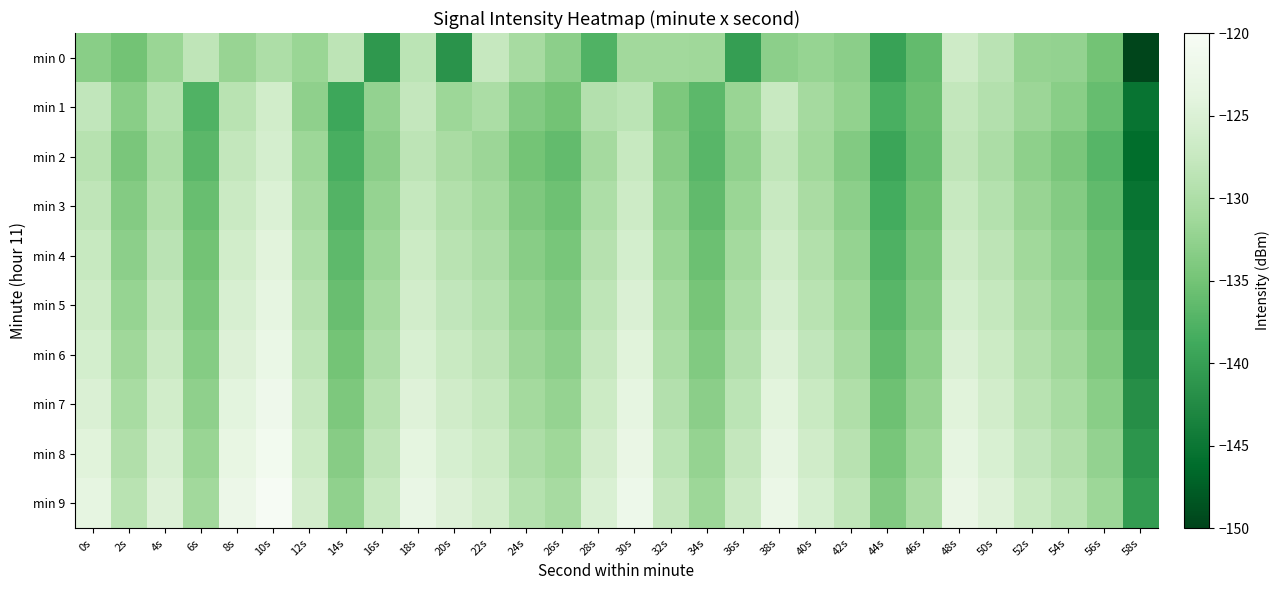

Which series has the largest range (max minus min)?

min 0